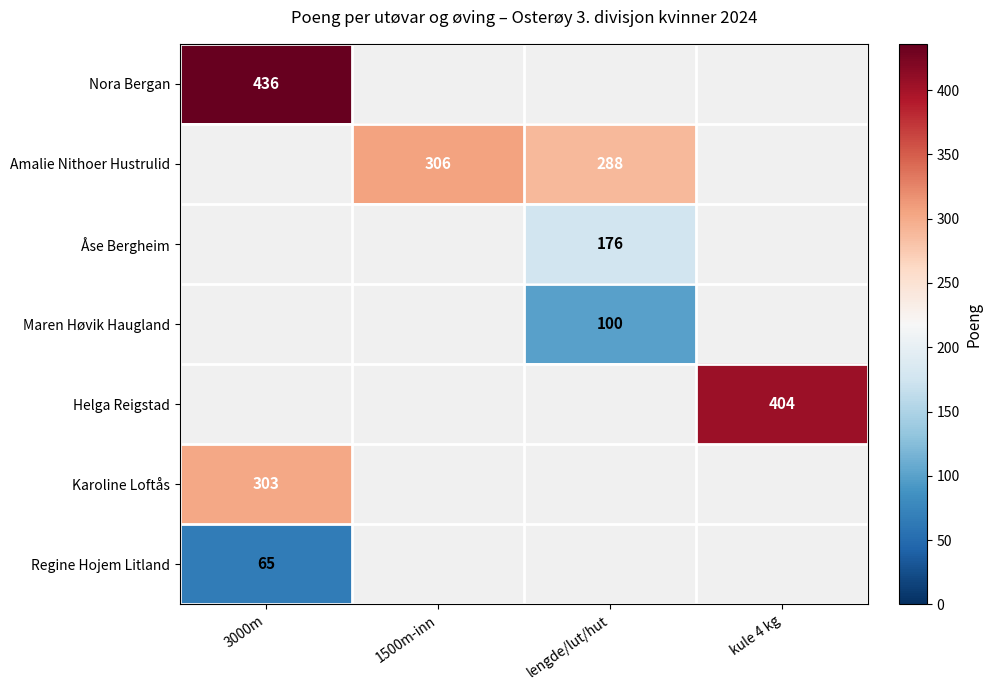

Which label corresponds to the largest value in the chart?

3000m